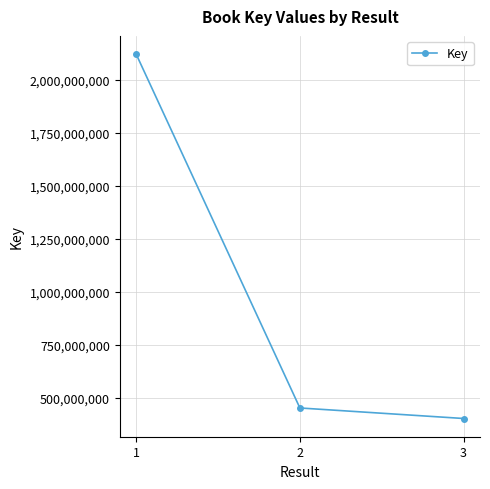

What is the maximum value shown in the chart?

2120804902